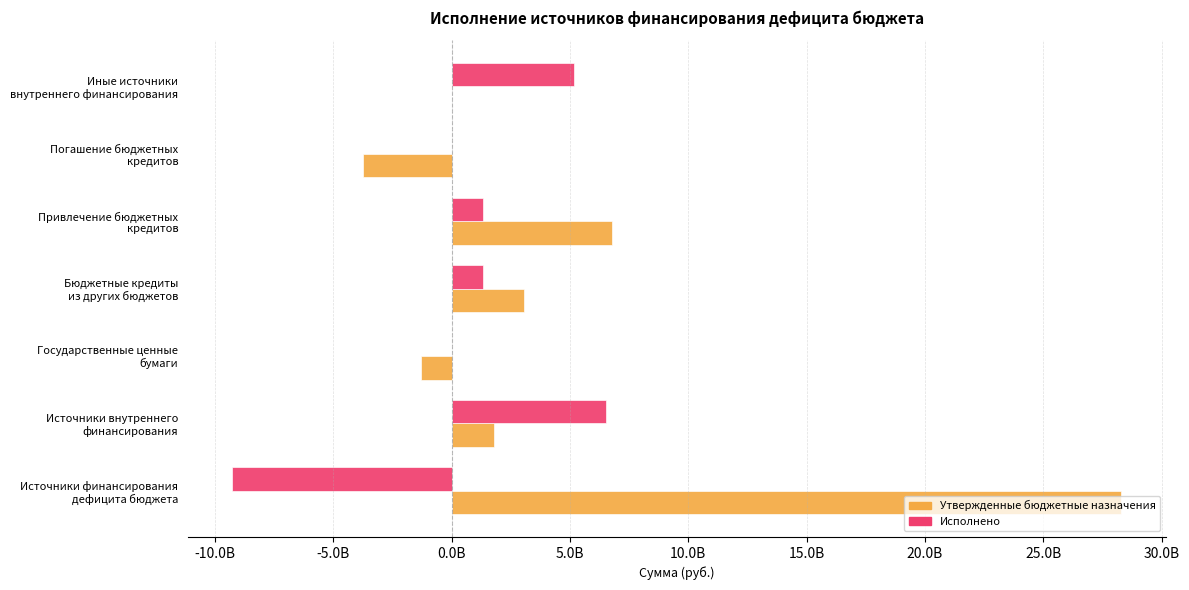

List the series in order of their overall mean, lowest first.

Исполнено, Утвержденные бюджетные назначения